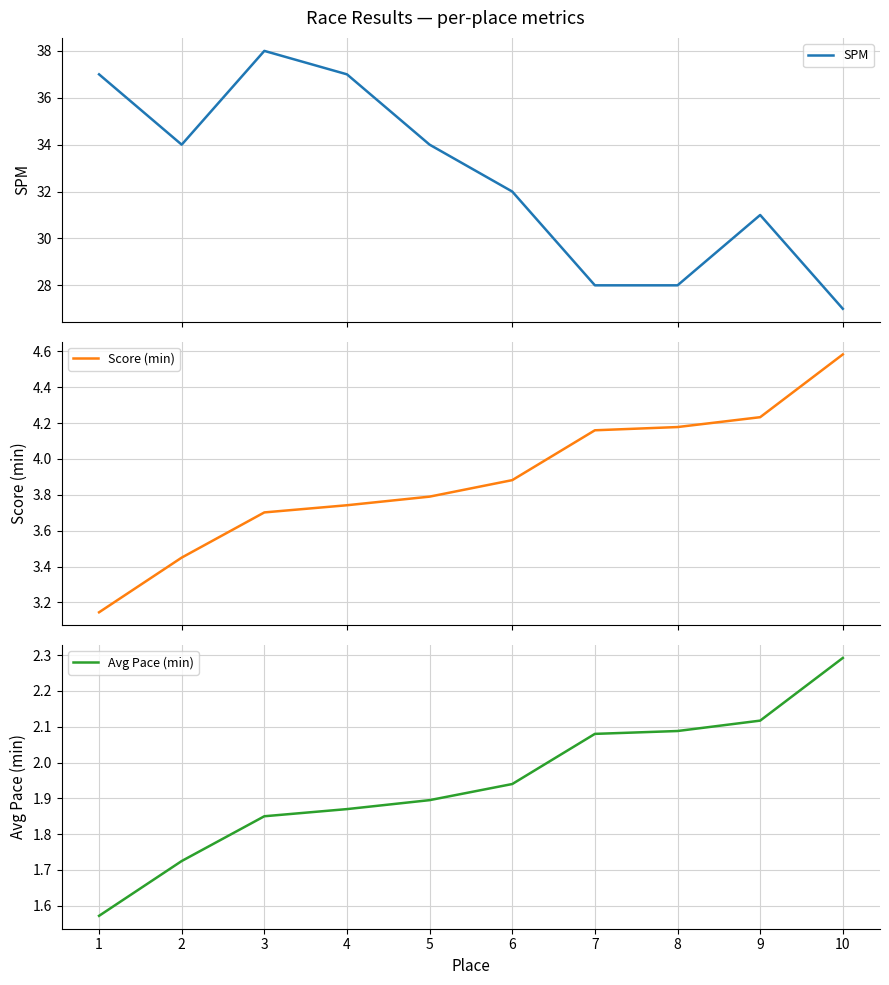

What is the value of the Score (min) point at the 3rd from the left?

3.7